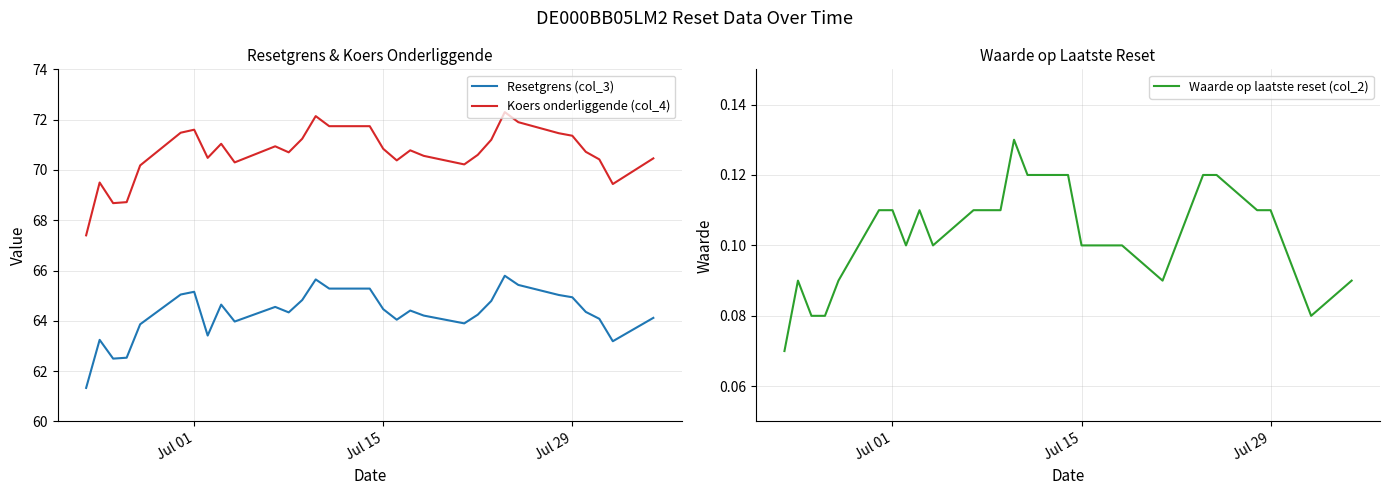

What is the average value of the Waarde op laatste reset (col_2) series?

0.1